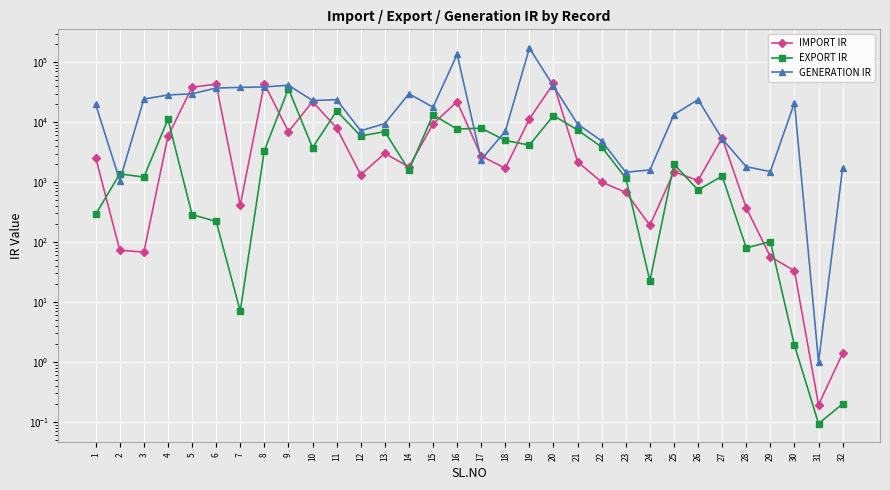

Count the number of data series in this chart.

3